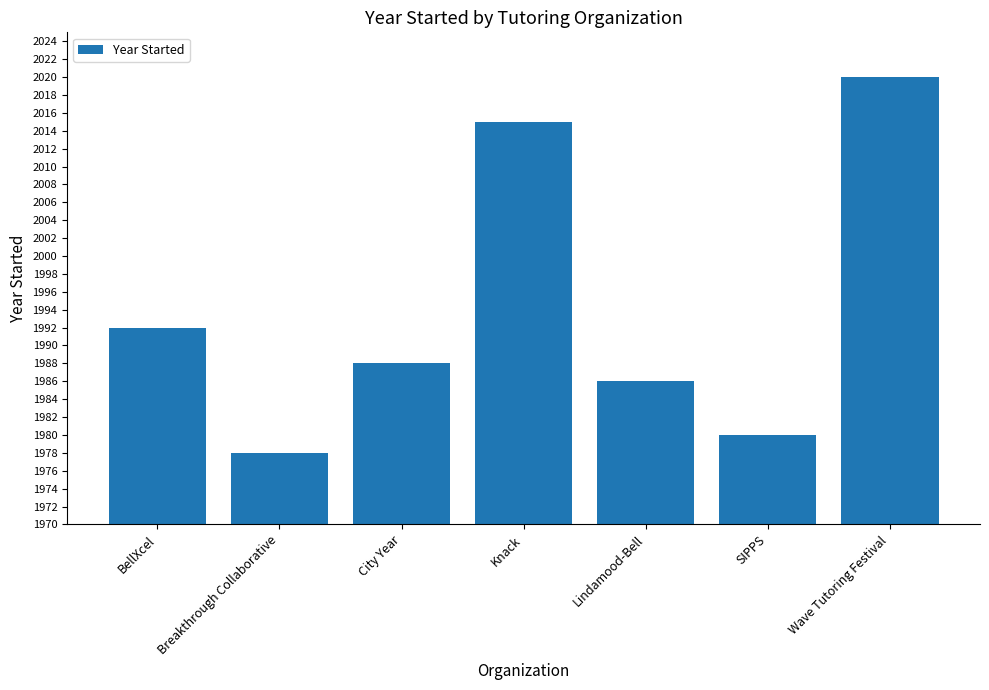

How many distinct data groups are displayed?

1